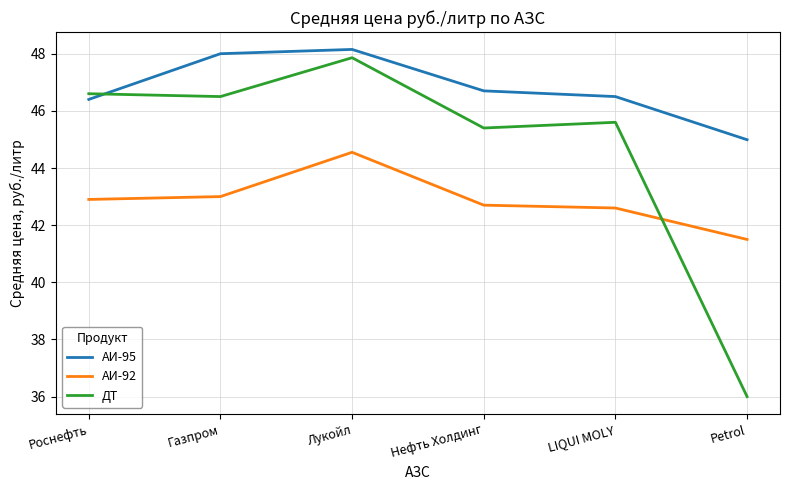

Does the chart have visible grid lines?

Yes